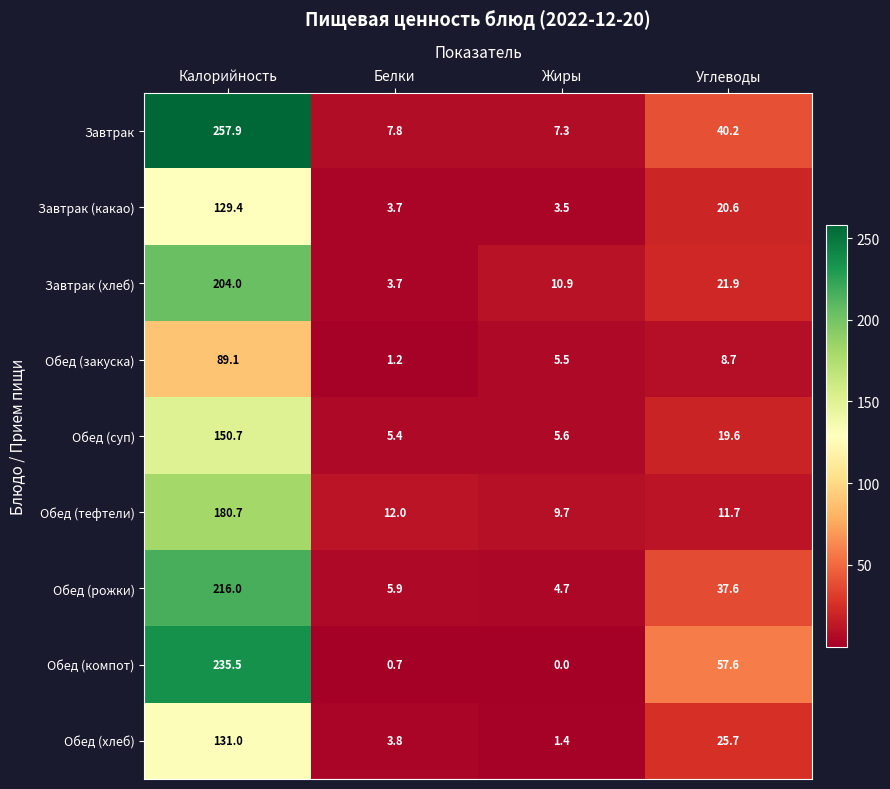

Where does the Завтрак (хлеб) series first go above 21?

Калорийность